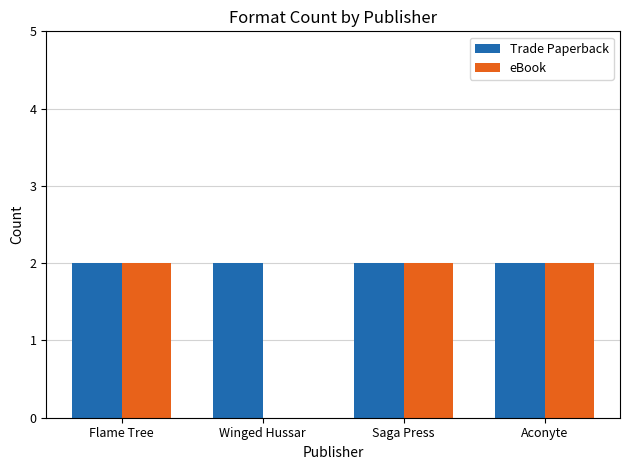

What is the maximum value shown in the chart?

2